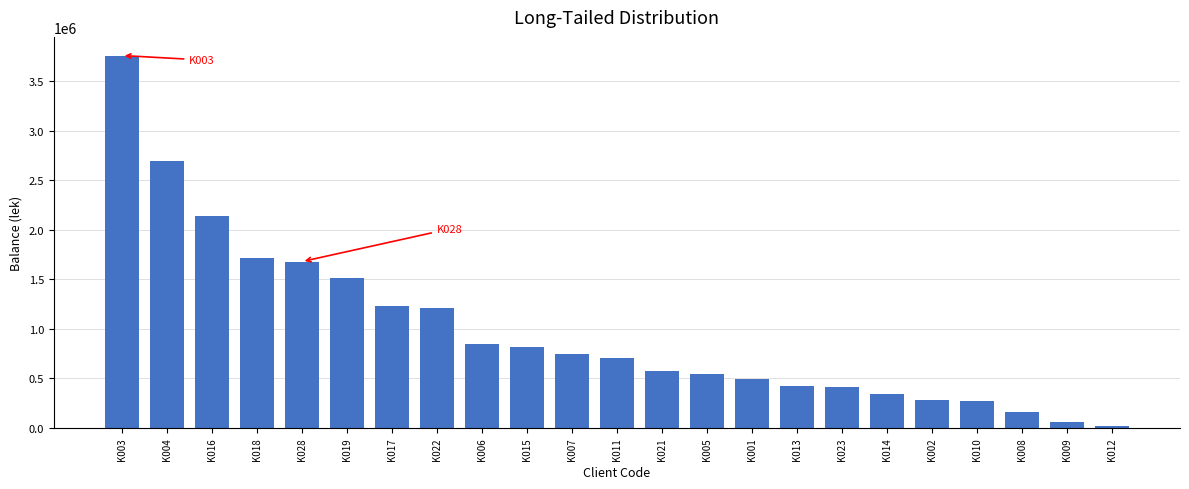

What is the maximum value shown in the chart?

3760700